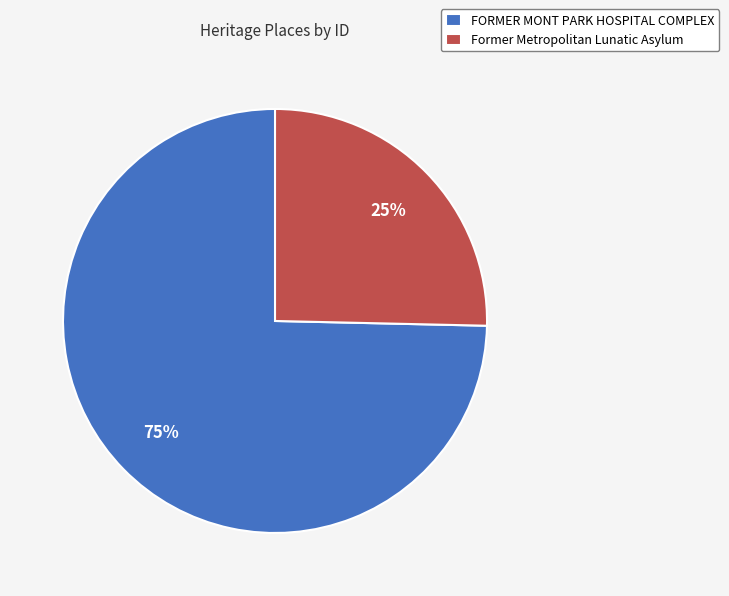

Which category accounts for the majority?

FORMER MONT PARK HOSPITAL COMPLEX